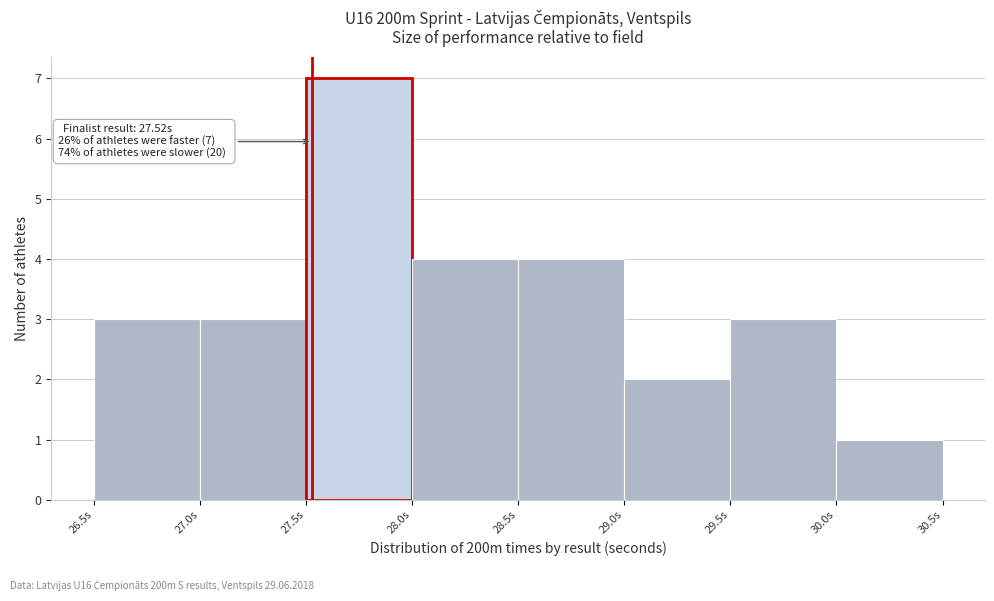

Over which range of the x-axis is the bar tallest?

27.49 to 27.99